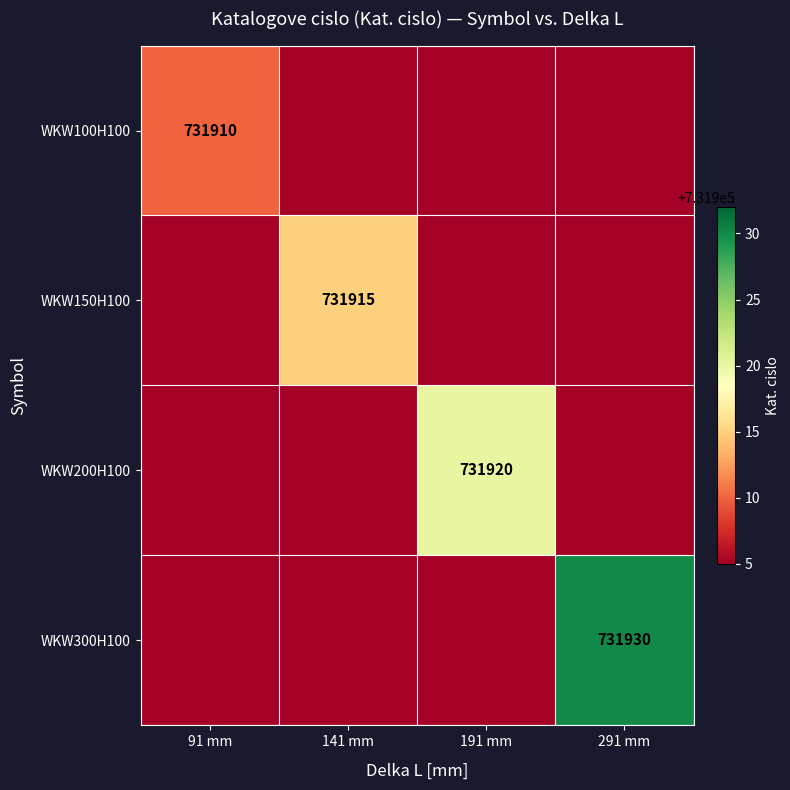

Is it true that WKW150H100 equals 731915 at 141 mm?

True